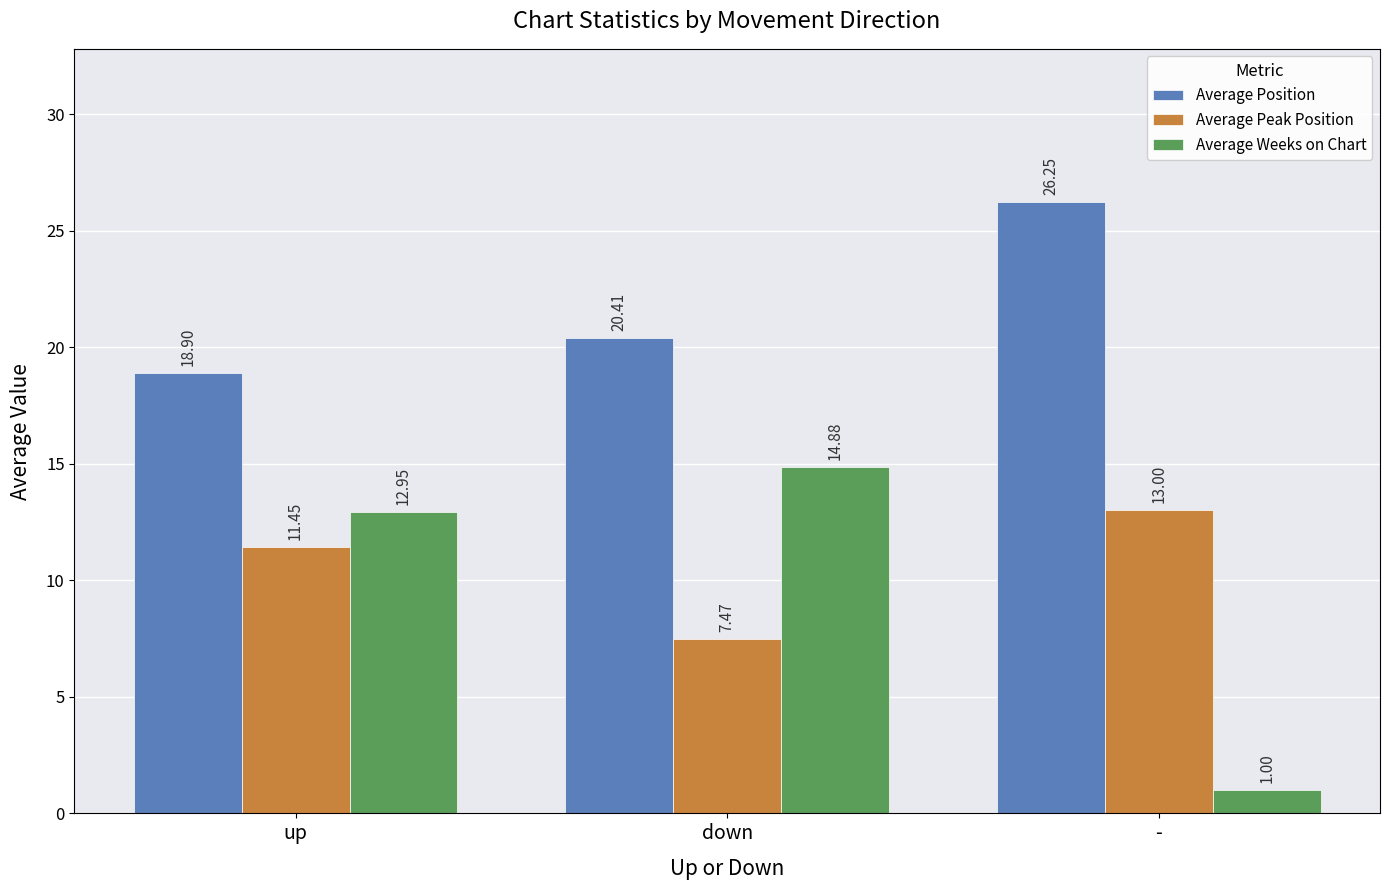

Which series changed the most between down and -?

Average Weeks on Chart